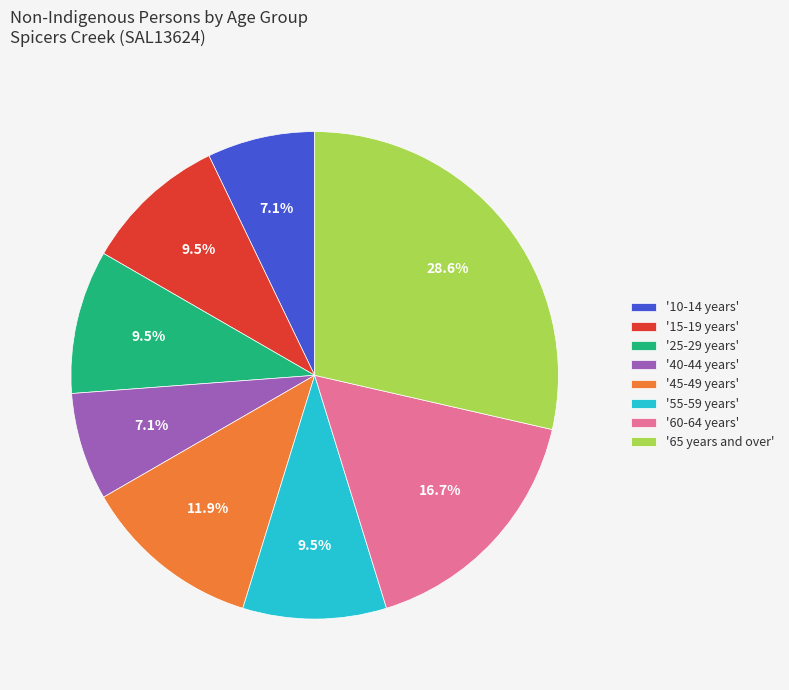

Which slice is the largest?

'65 years and over'